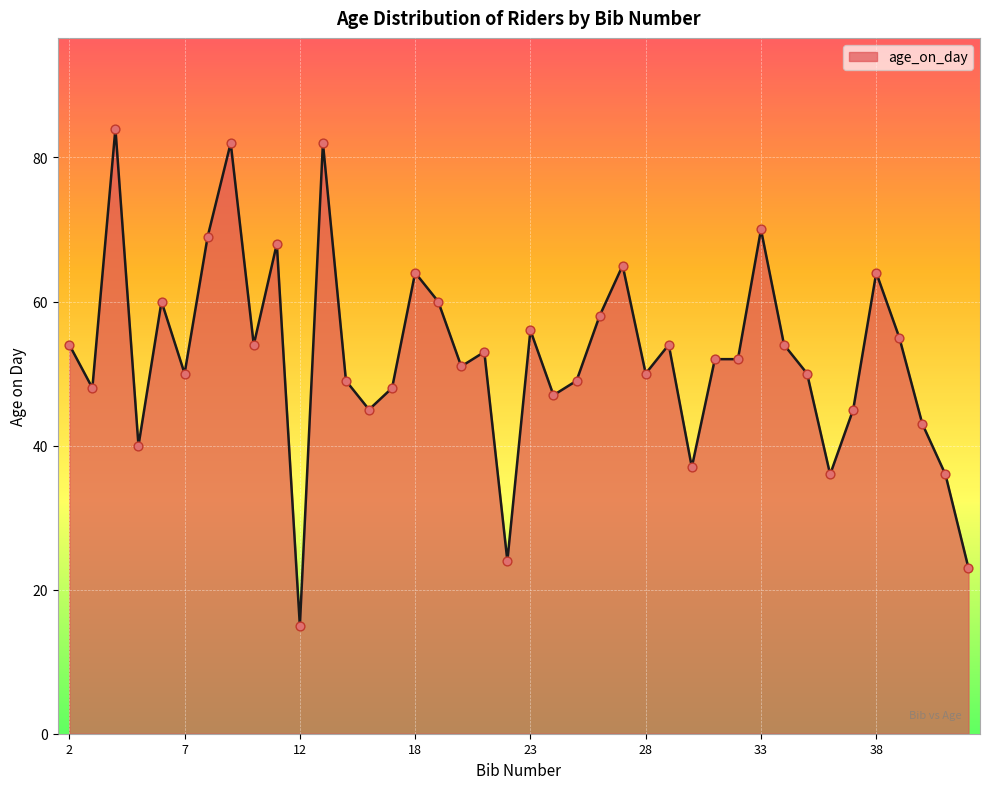

What is the minimum value shown in the chart?

15